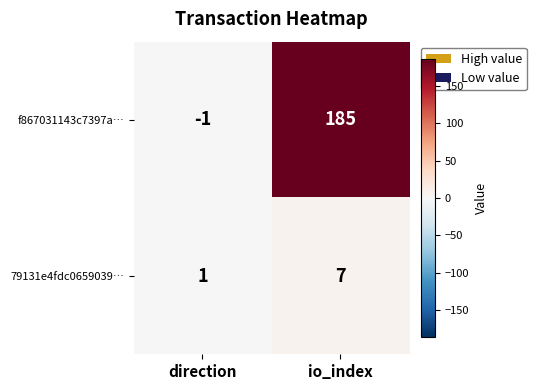

Which series has the widest spread of values?

f867031143c7397a…